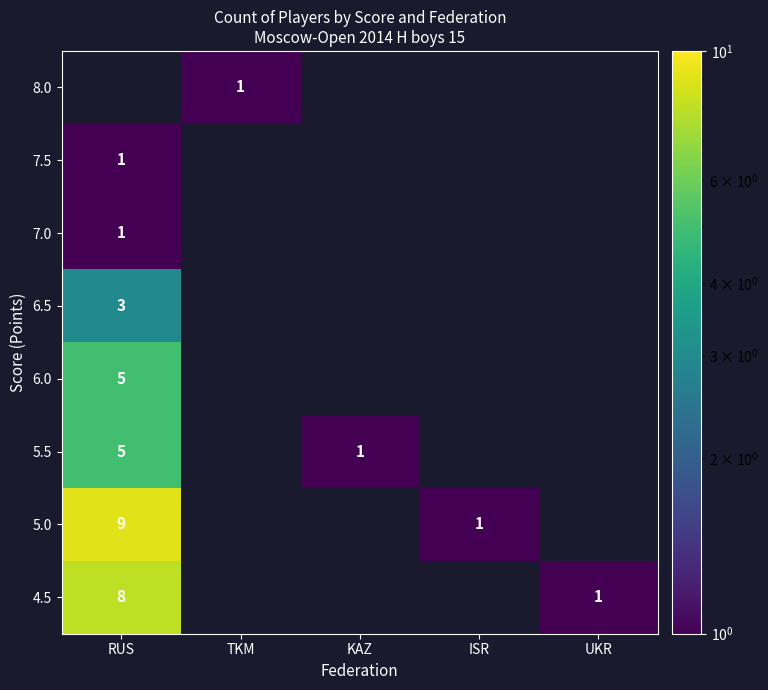

Which has a higher value, RUS or TKM?

TKM